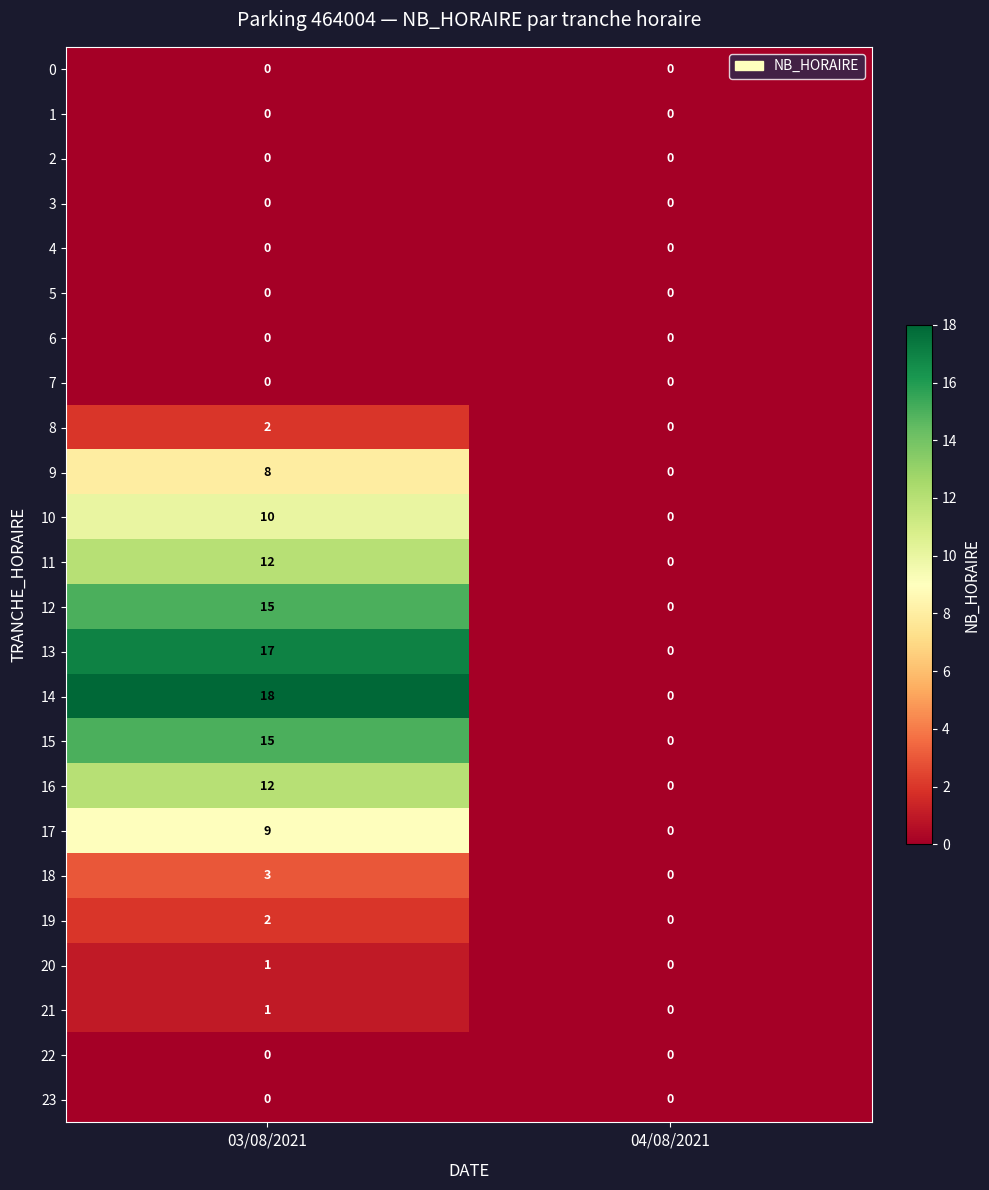

Which series has the largest total across all categories?

14